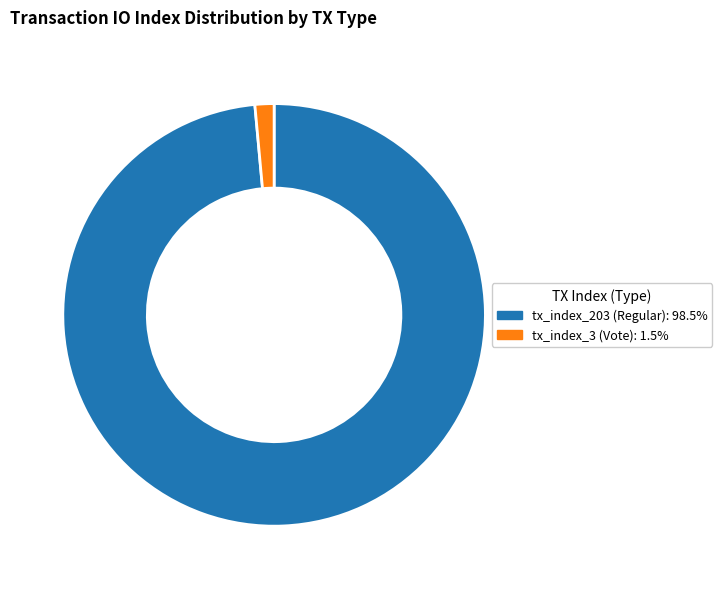

How many slices are in this pie chart?

2